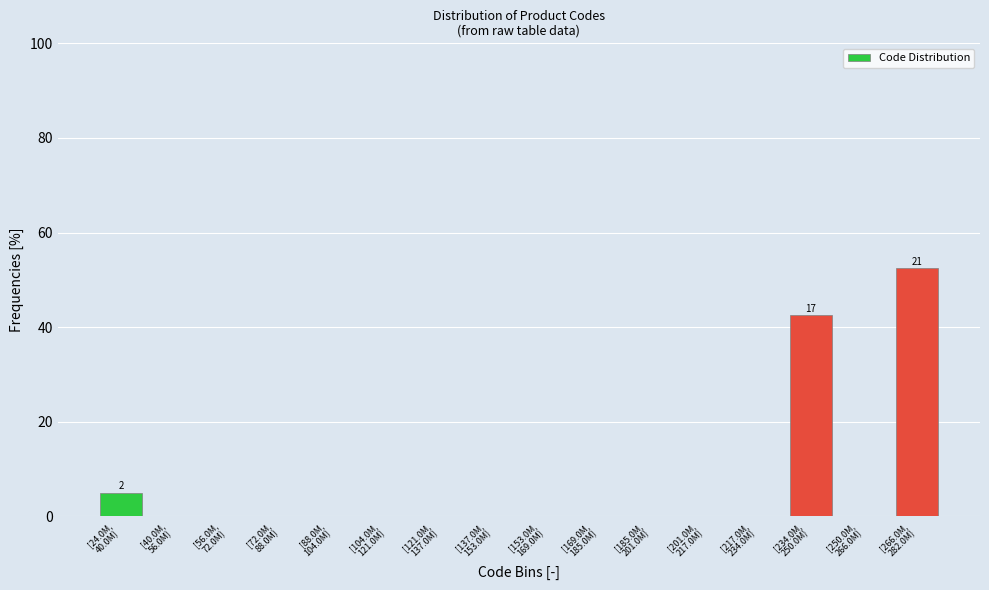

What is the maximum value shown in the chart?

52.5